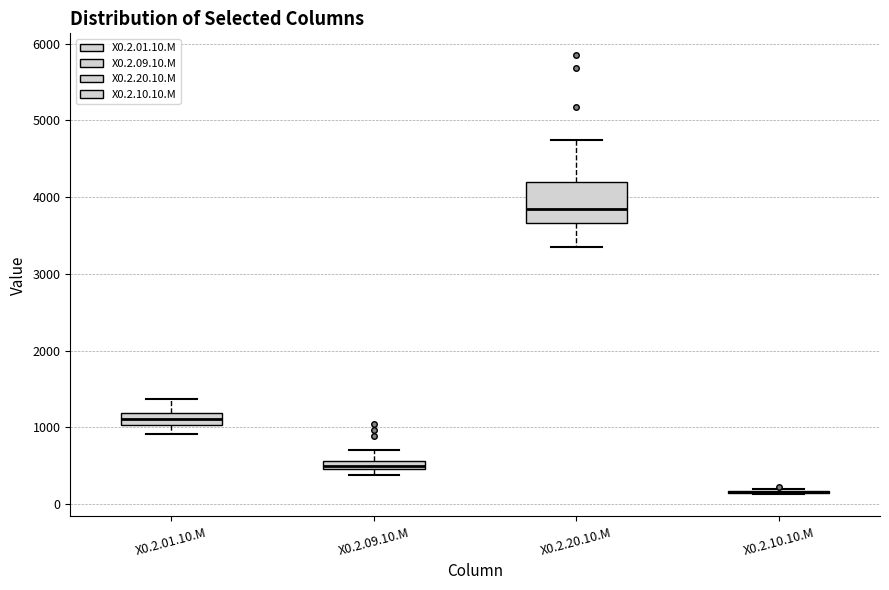

Which box is the tallest, from its lower edge to its upper edge?

X0.2.20.10.M